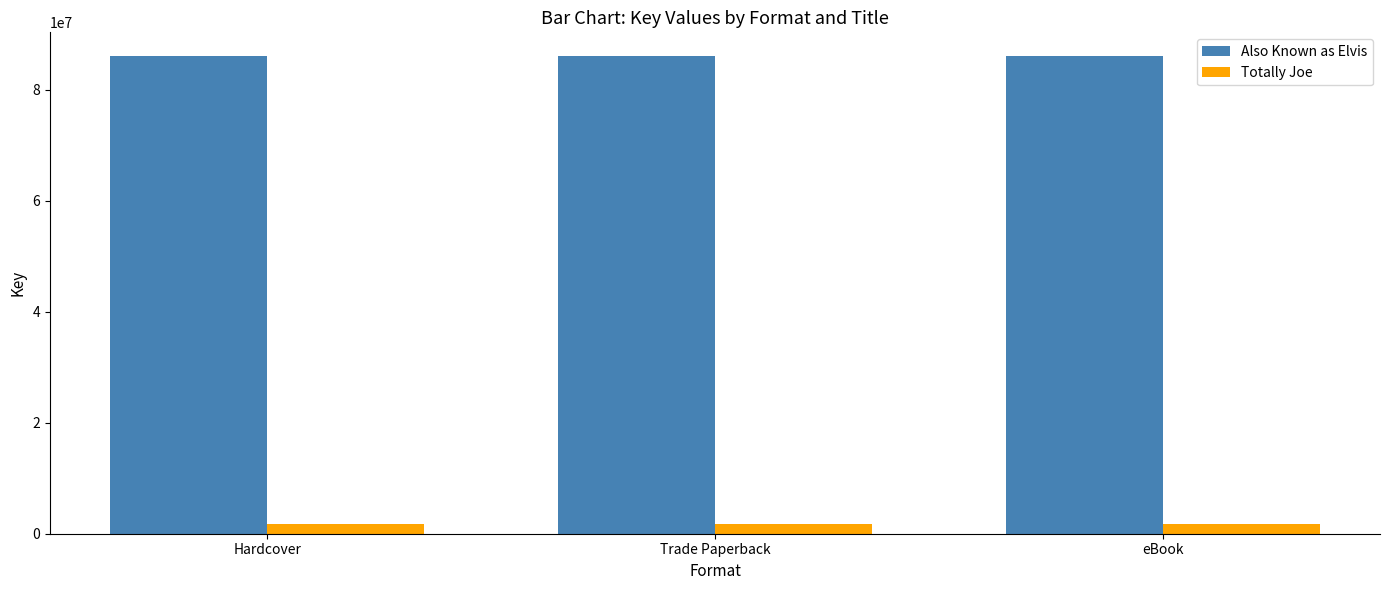

Reading right to left, extract all data points from this chart.

Also Known as Elvis: eBook=86025817	Trade Paperback=86025817	Hardcover=86025817
Totally Joe: eBook=1819390	Trade Paperback=1819390	Hardcover=1819390